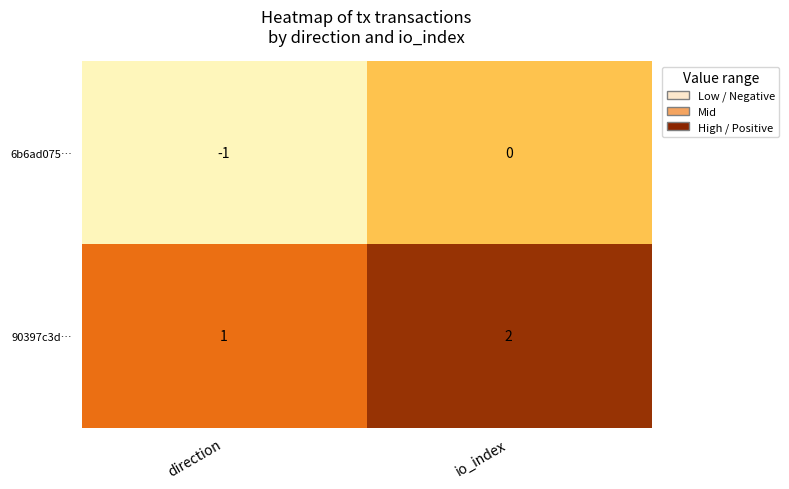

Reading left to right, list all the values displayed in this chart.

6b6ad075…: direction=-1	io_index=0
90397c3d…: direction=1	io_index=2